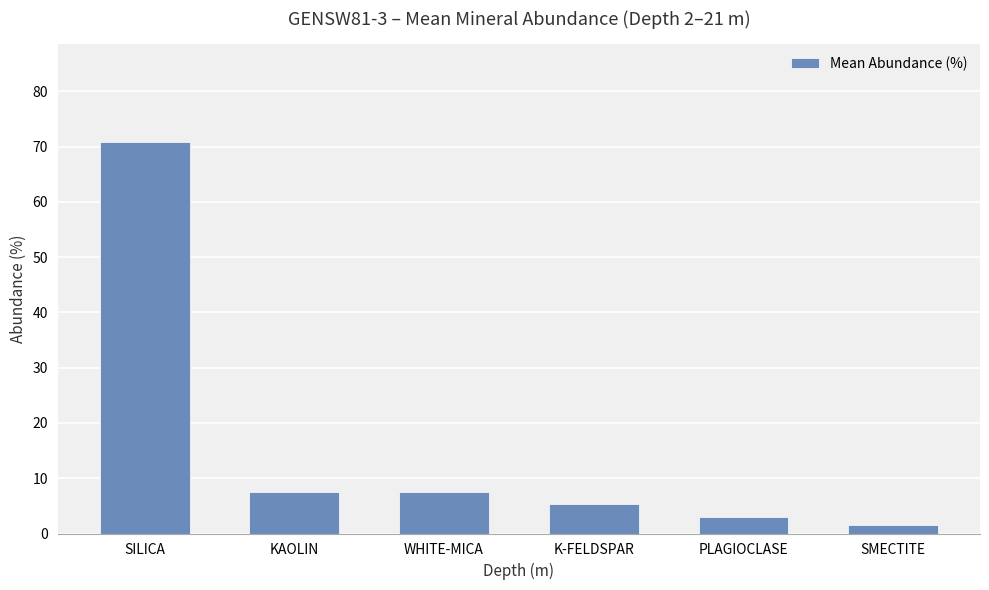

What is the difference between the maximum and minimum values?

69.4